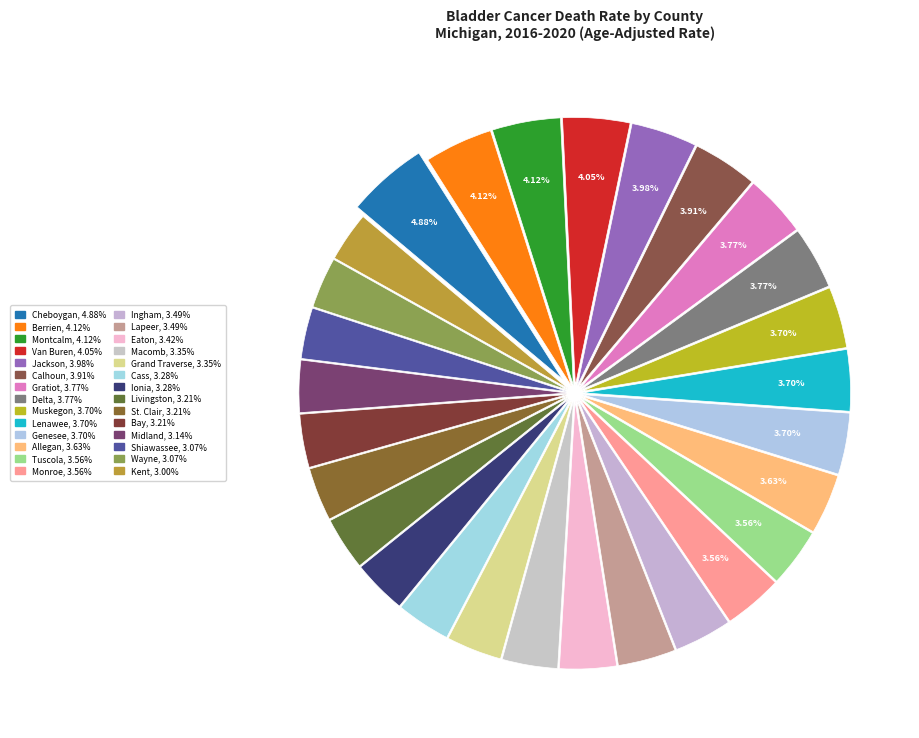

To the nearest percent, what is the average slice percentage?

4%